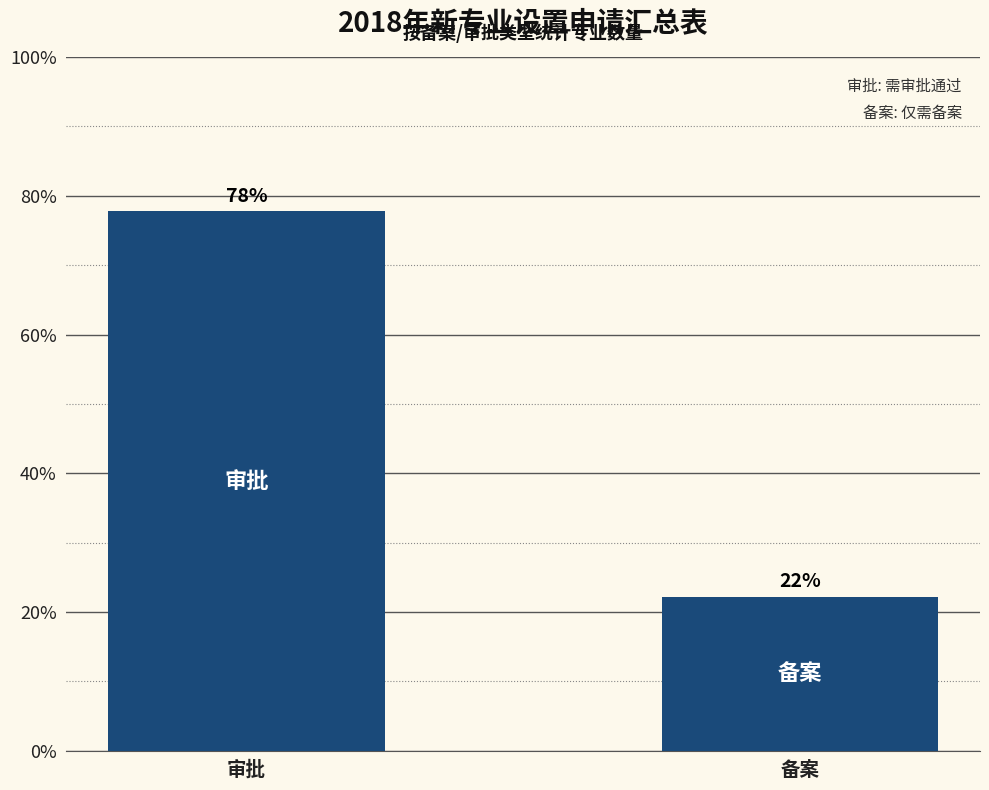

Does the chart contain stacked bars?

No